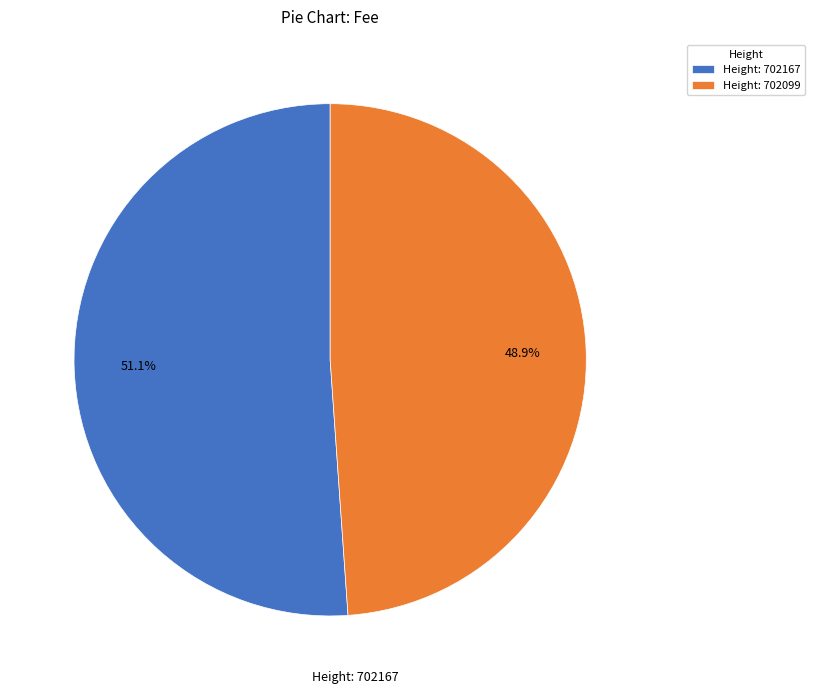

Rank the categories by value from highest to lowest.

Height: 702167, Height: 702099